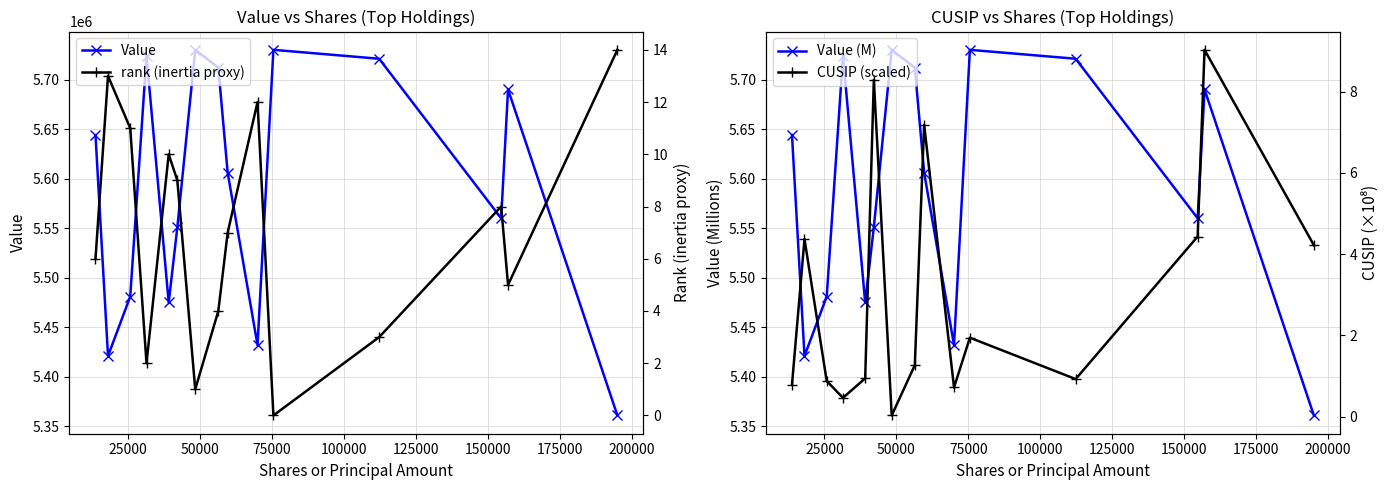

What is the value of the Value point at the 15th from the left?

5361000